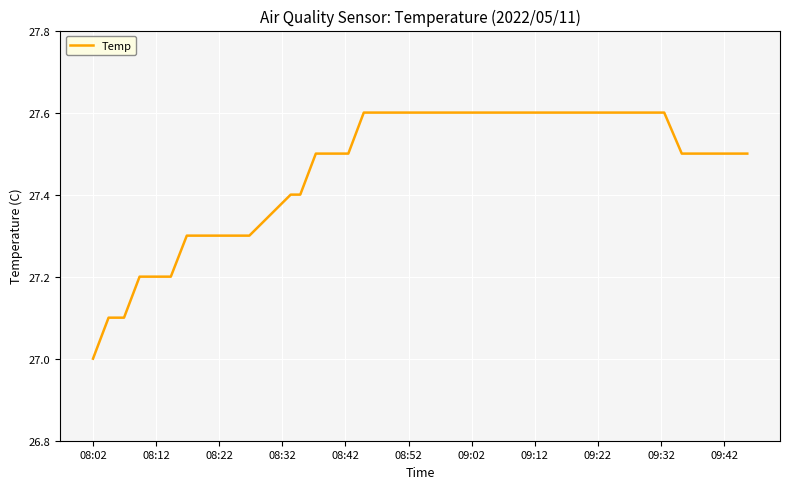

What is the difference between the maximum and minimum values?

0.6